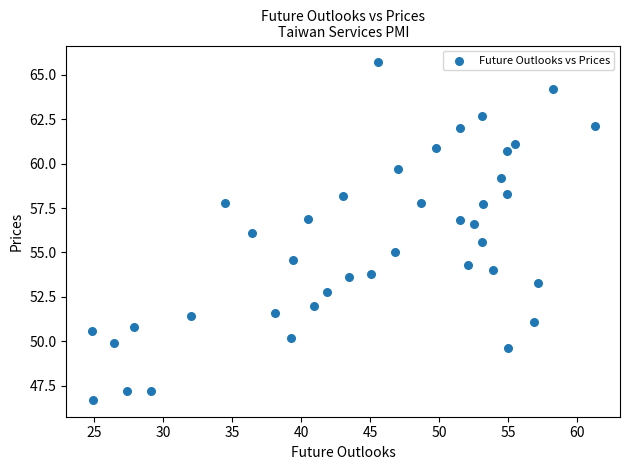

What is the range of Y values (max minus min)?

19.0